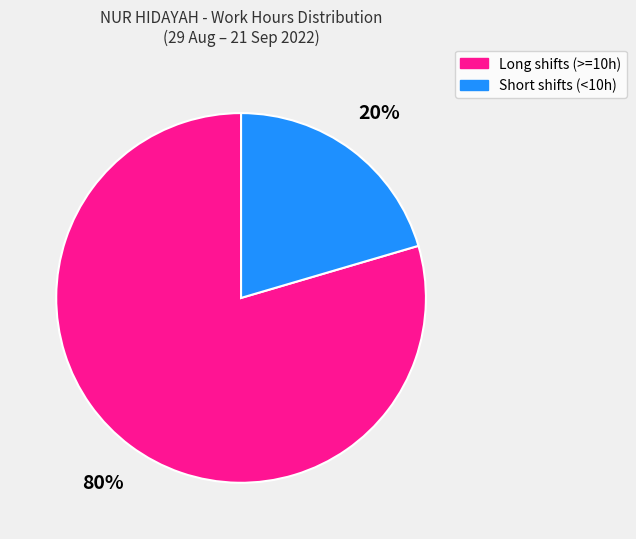

Which slice is the smallest?

Short shifts (<10h)